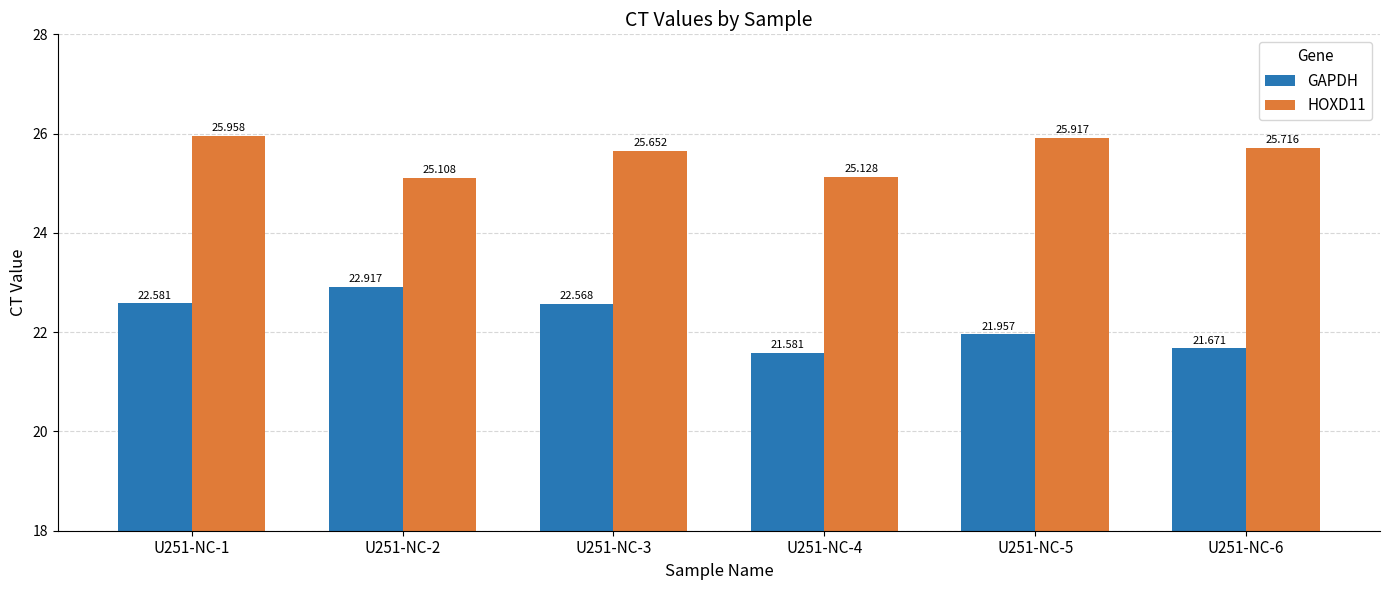

Which label corresponds to the smallest value in the chart?

U251-NC-4